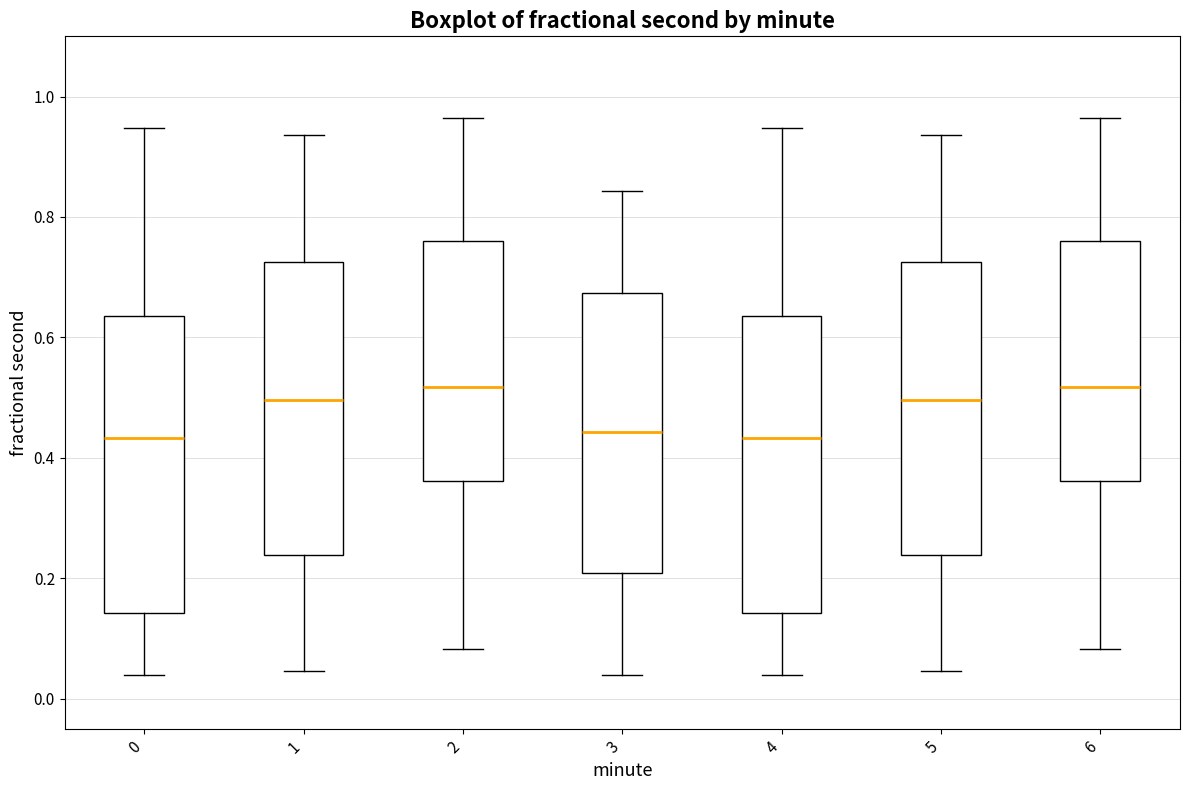

Where is the upper edge of the box at x = 5 on the y-axis? The values are not printed on the chart, so give them approximately, as read against the axis.

0.72